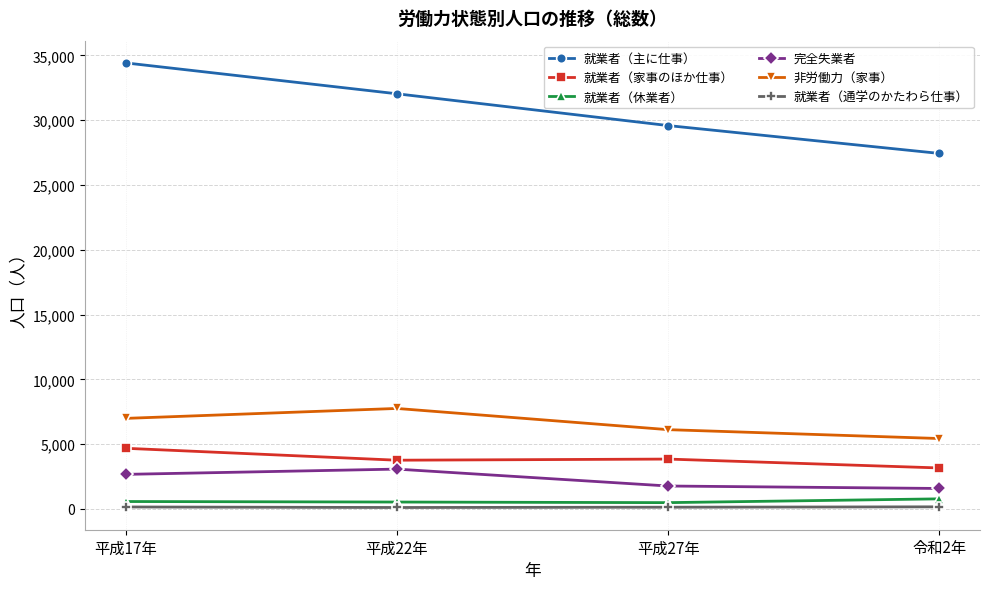

In 就業者（家事のほか仕事）, how many points are lower than both neighbors (excluding endpoints)?

1